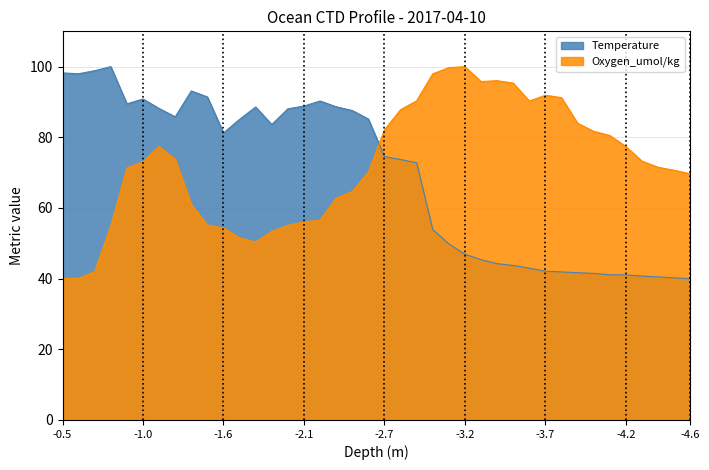

What is the spread (max minus min) of values at -4.6?

29.7